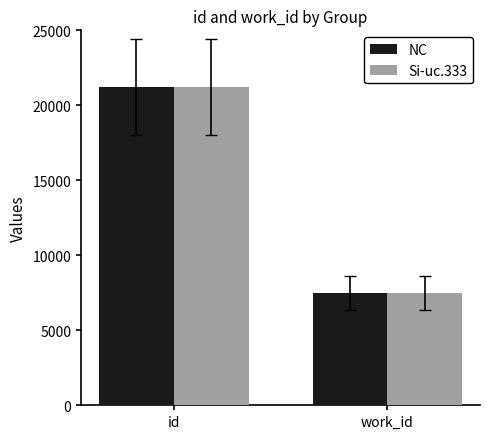

What is the difference between the maximum and minimum values in the NC series?

13748